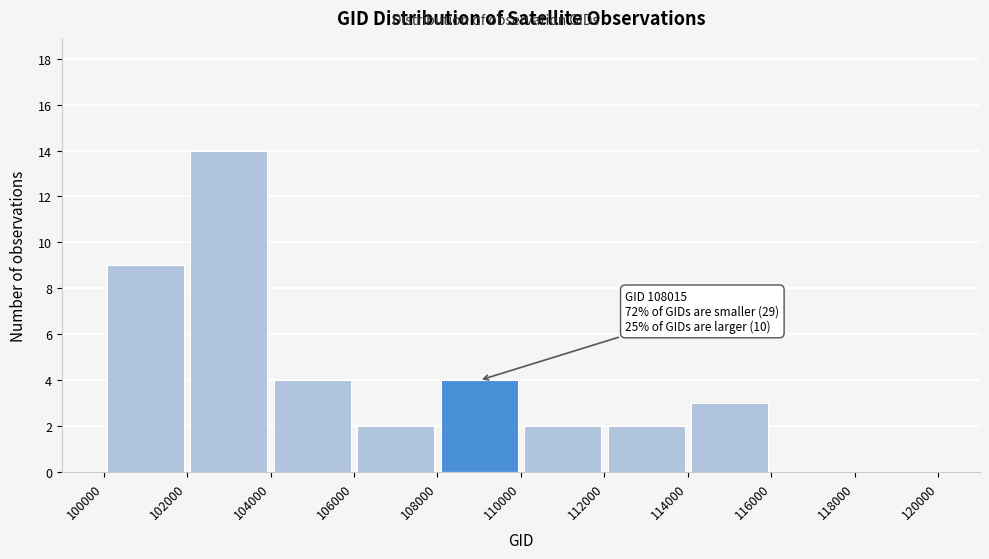

Which range on the x-axis has the tallest bar?

102000 to 104000